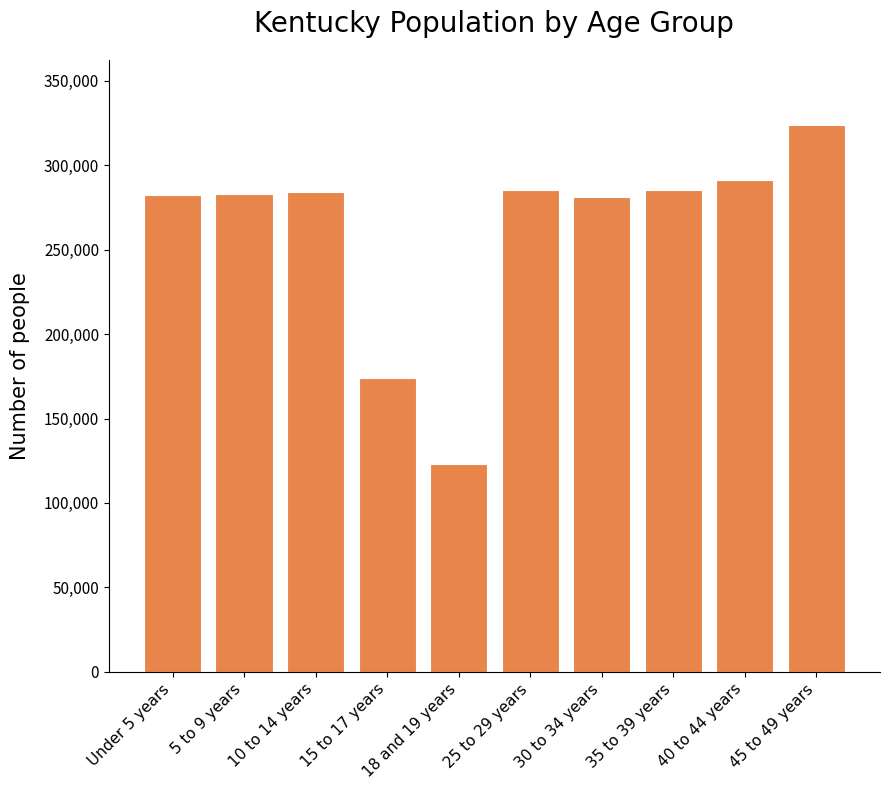

What is the sum of the values at 40 to 44 years and 35 to 39 years?

576662